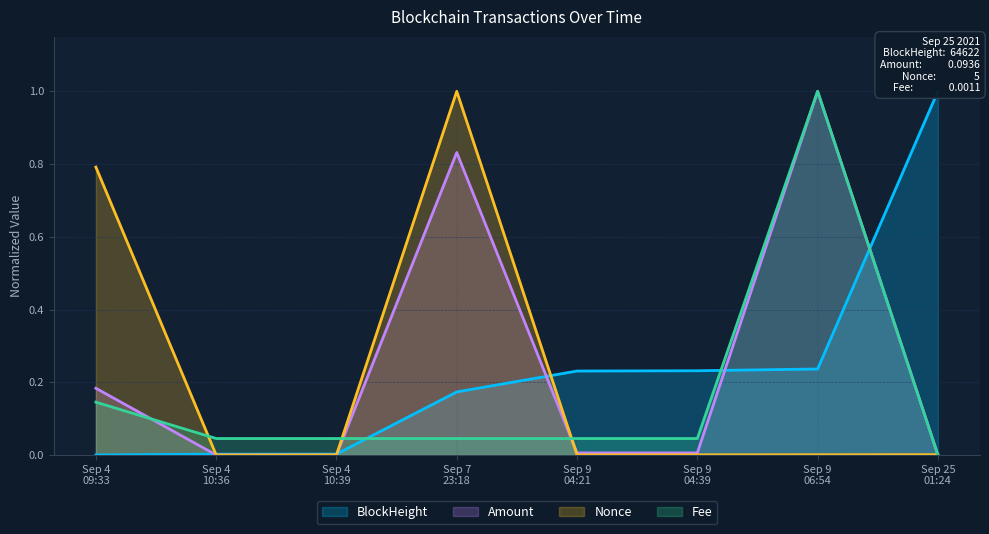

What is the maximum value for Nonce?

1.0